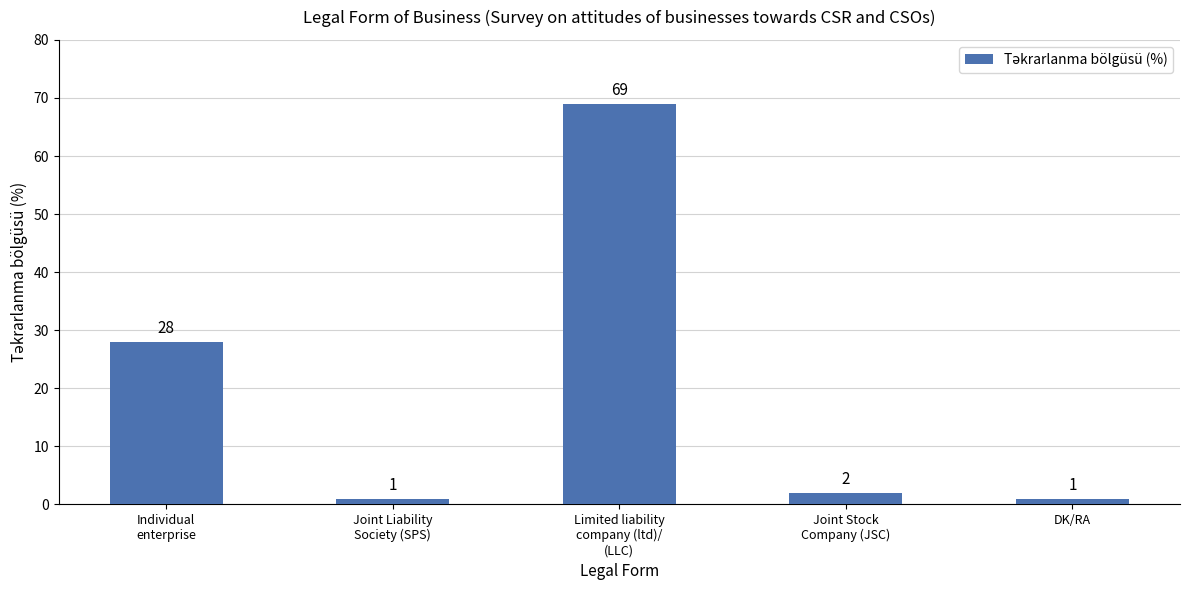

Reading left to right, transcribe all the data shown in this chart.

28	1	69	2	1